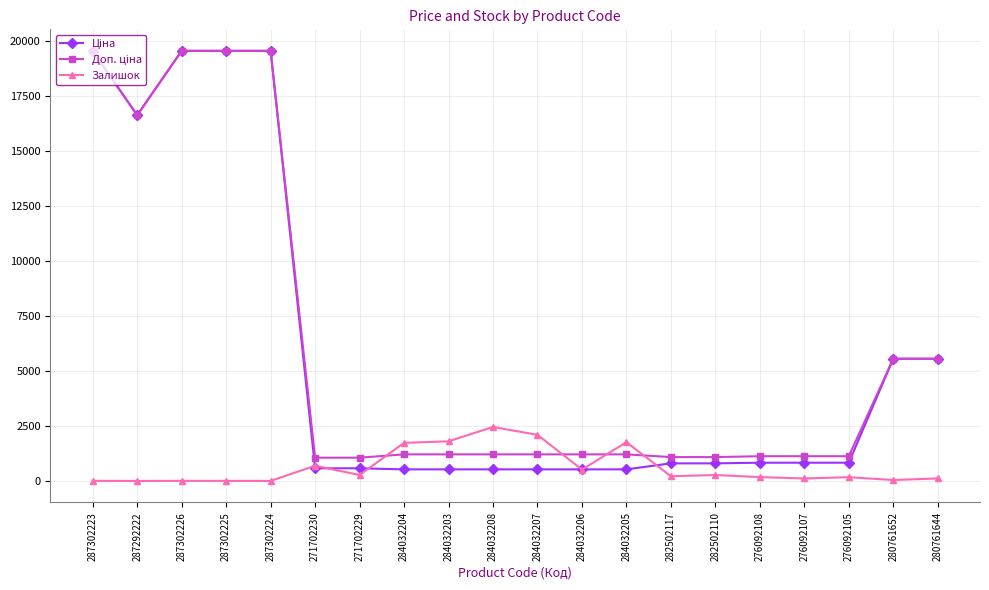

What is the maximum value shown in the chart?

19564.9